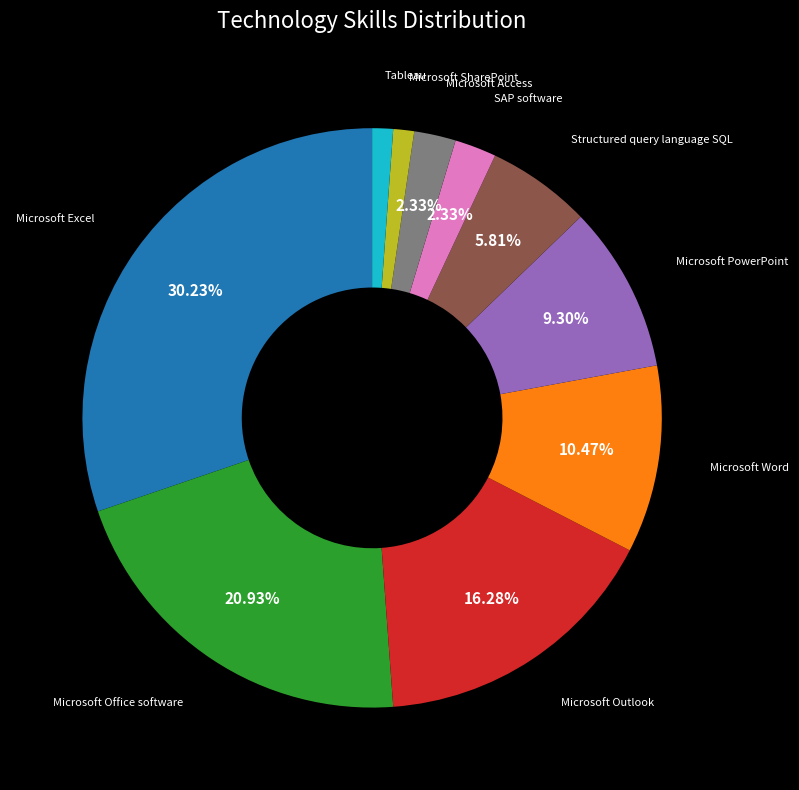

Does any single category account for the majority?

No